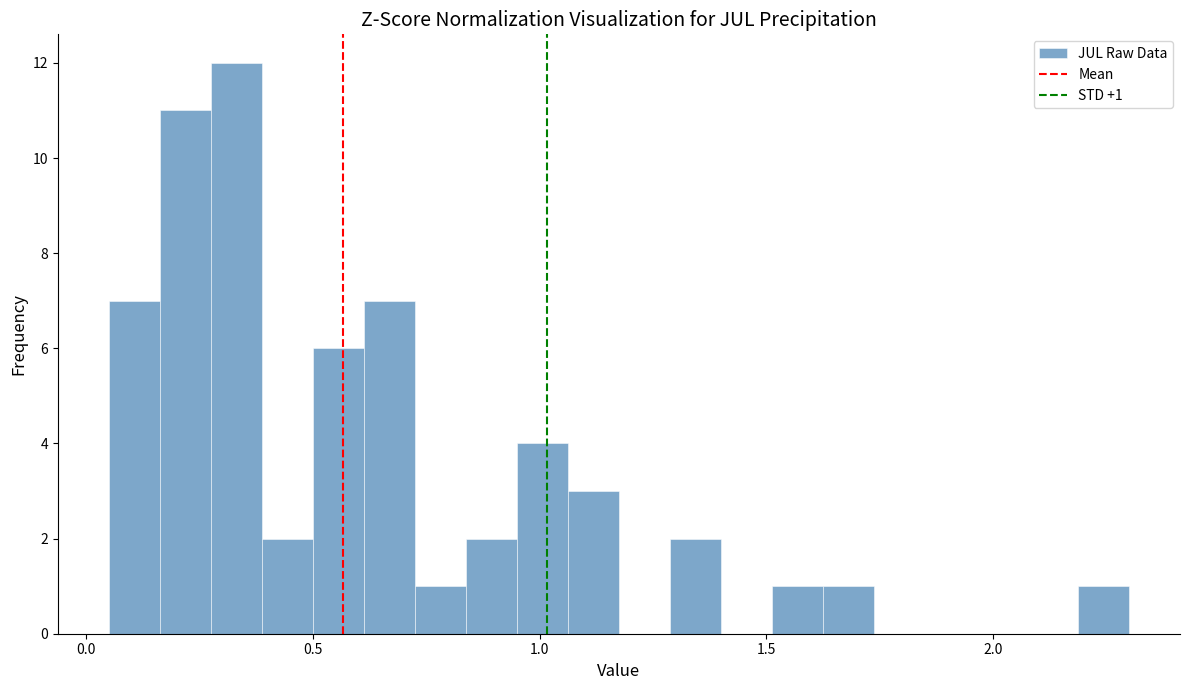

Read against the x-axis, roughly where is the centre of the tallest bar?

0.35